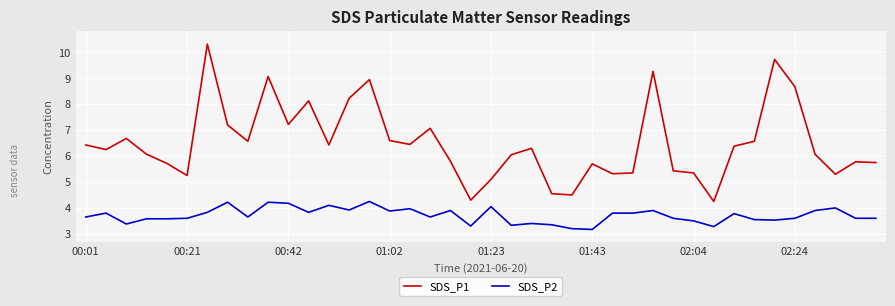

What is the minimum value shown in the chart?

3.2